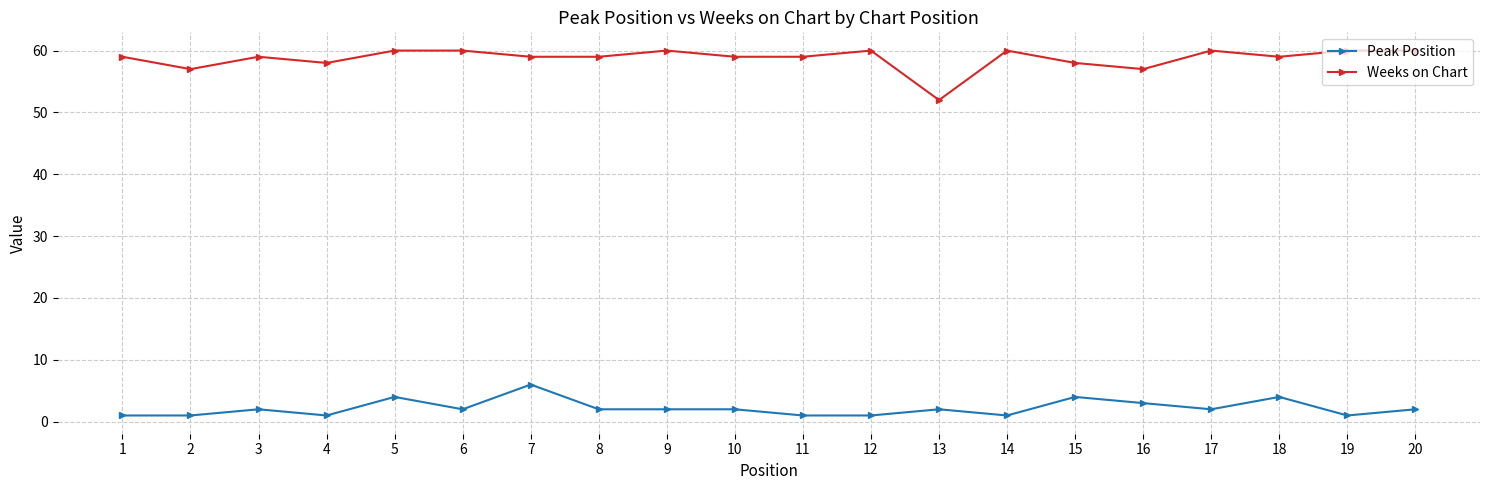

How many distinct data groups are displayed?

2